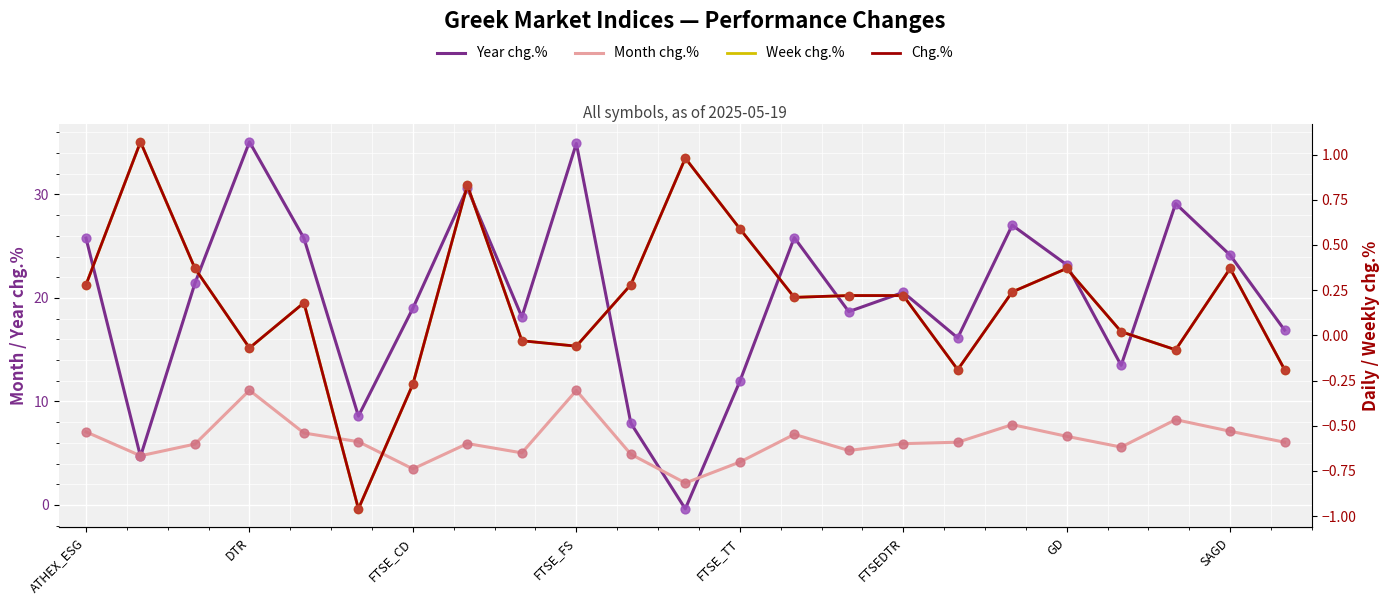

At which category is the sum across all series the highest?

DTR